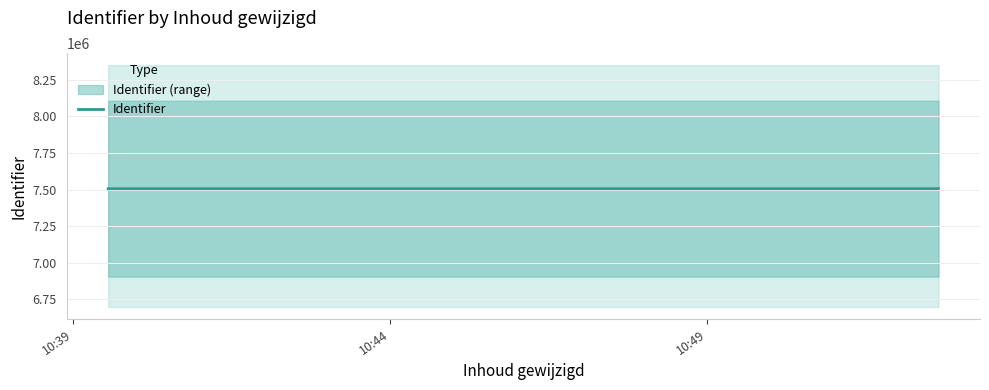

Which has a higher value, 10:49 or 10:39?

10:49